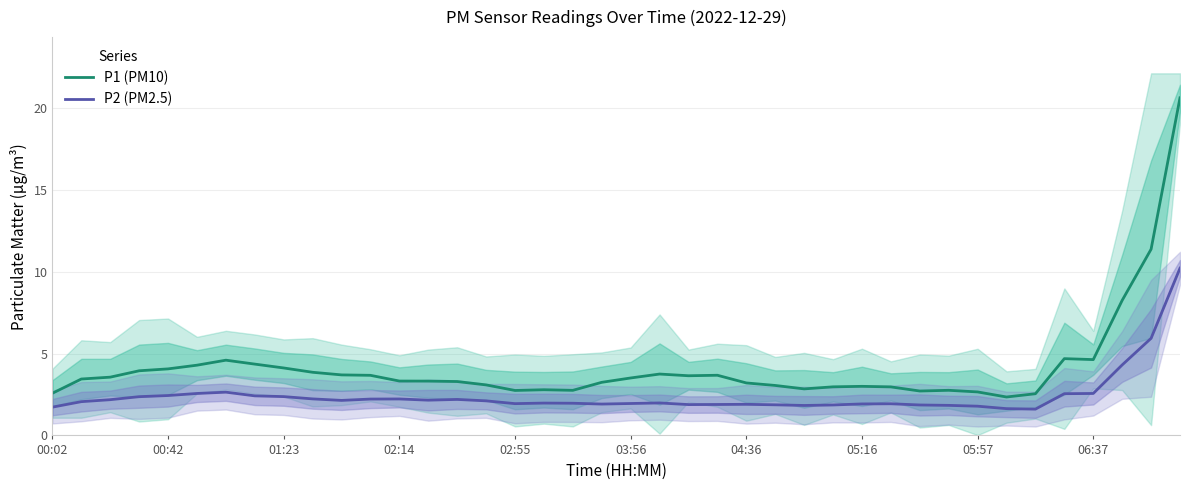

Which series has the largest total across all categories?

P1 (PM10)